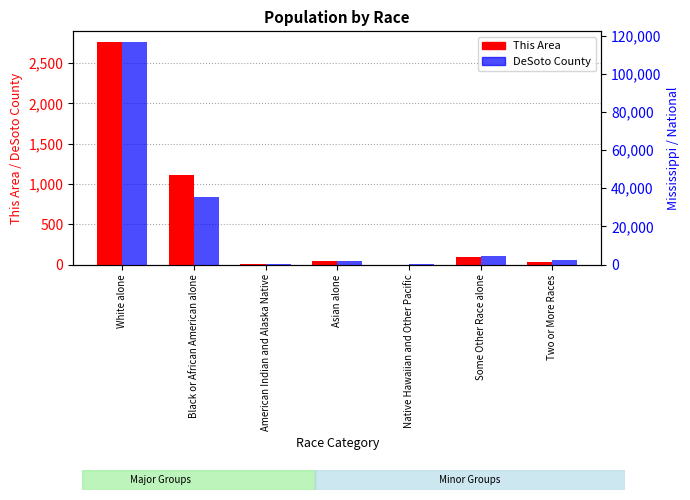

Which series has the widest spread of values?

DeSoto County